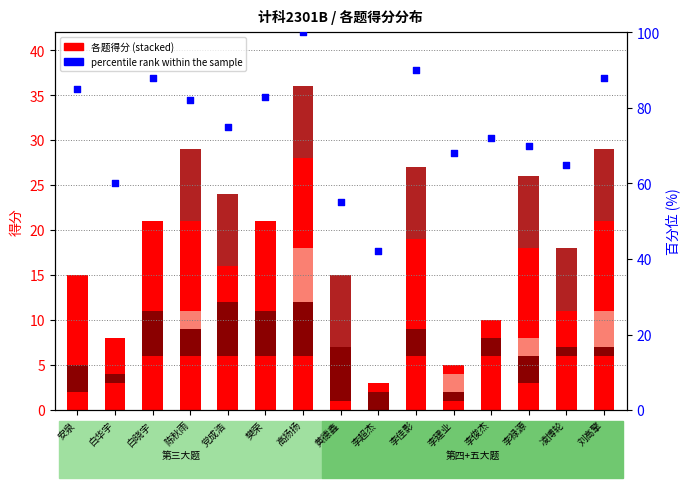

Is the value of 三.5(6分) at 白晓宇 greater than the value of 五.1(9分) at 凌博轮?

No